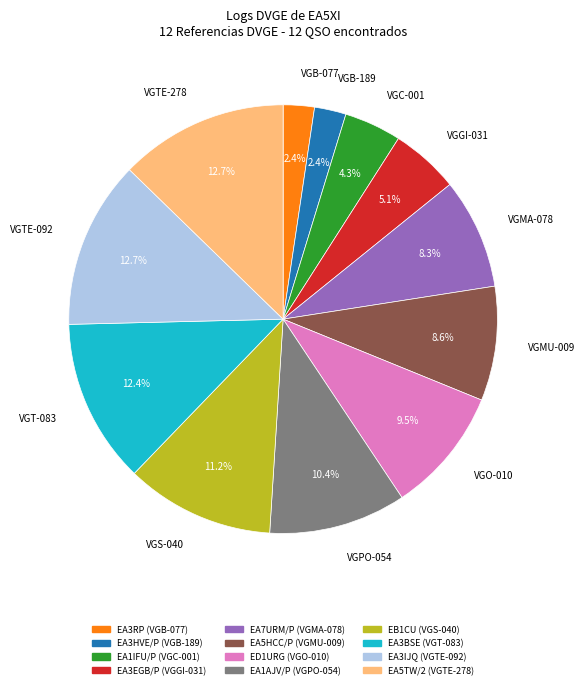

Is there any slice that represents more than half of the pie?

No